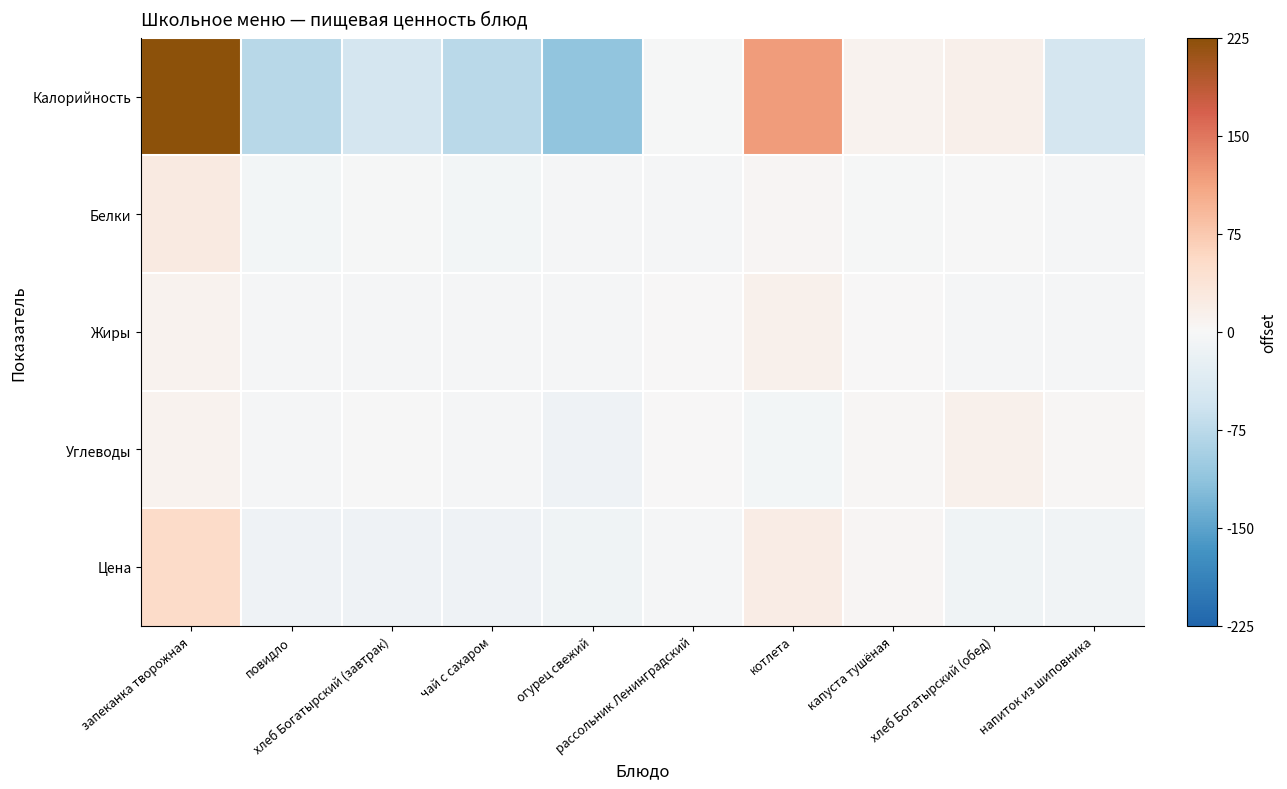

At запеканка творожная, list the series in order from largest to smallest.

Калорийность, Цена, Белки, Жиры, Углеводы